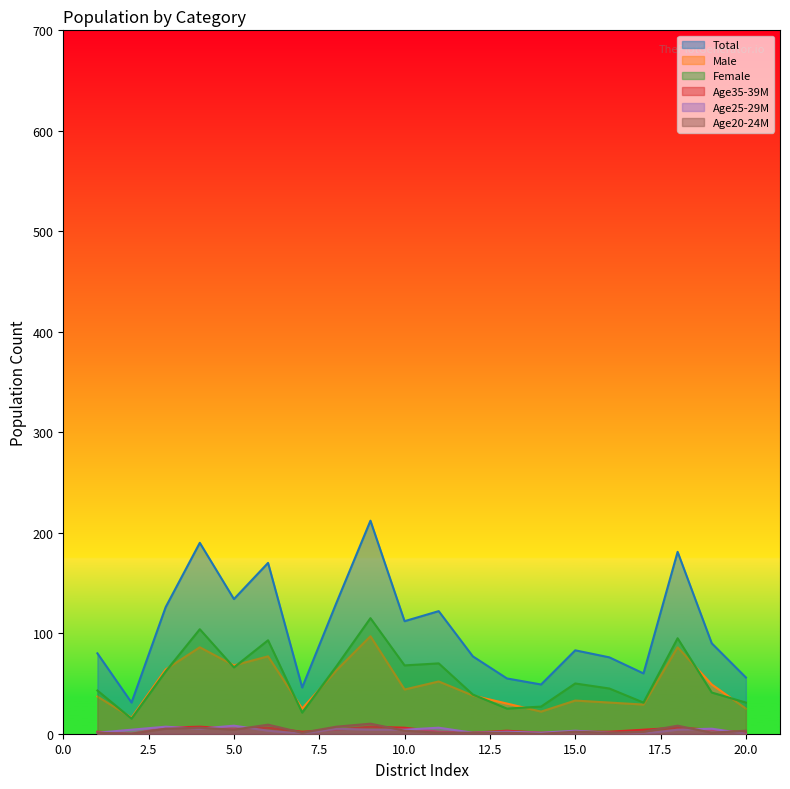

In Age25-29M, how many points are higher than both neighbors (excluding endpoints)?

7